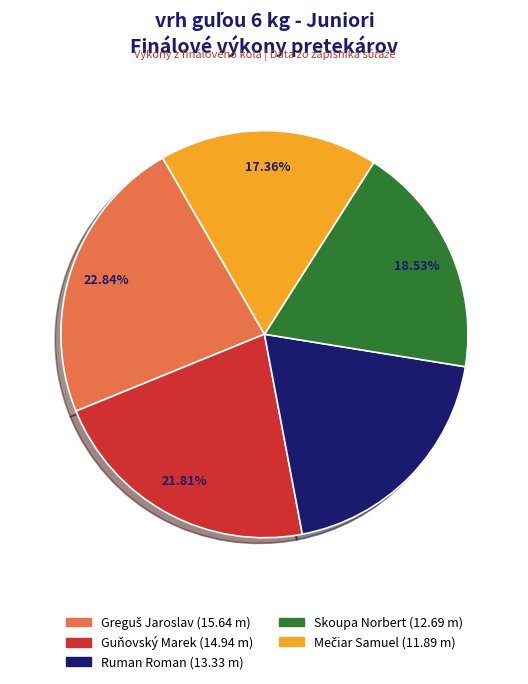

To the nearest percent, what is the difference between the Ruman Roman and Guňovský Marek slice percentages?

2%